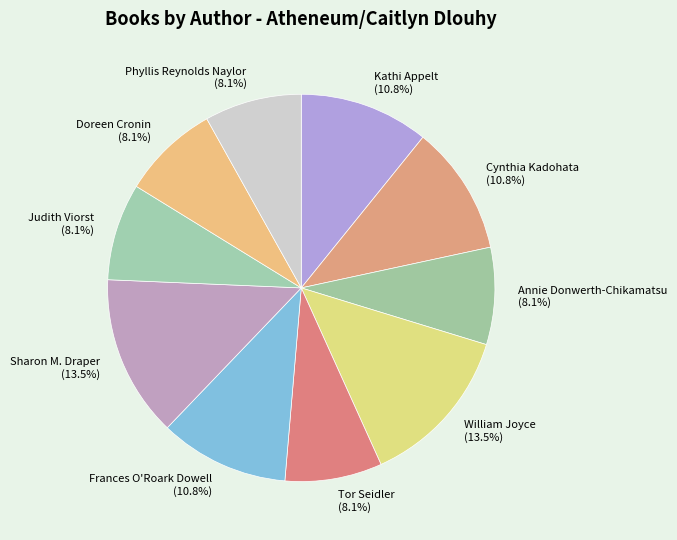

Does any single category account for the majority?

No